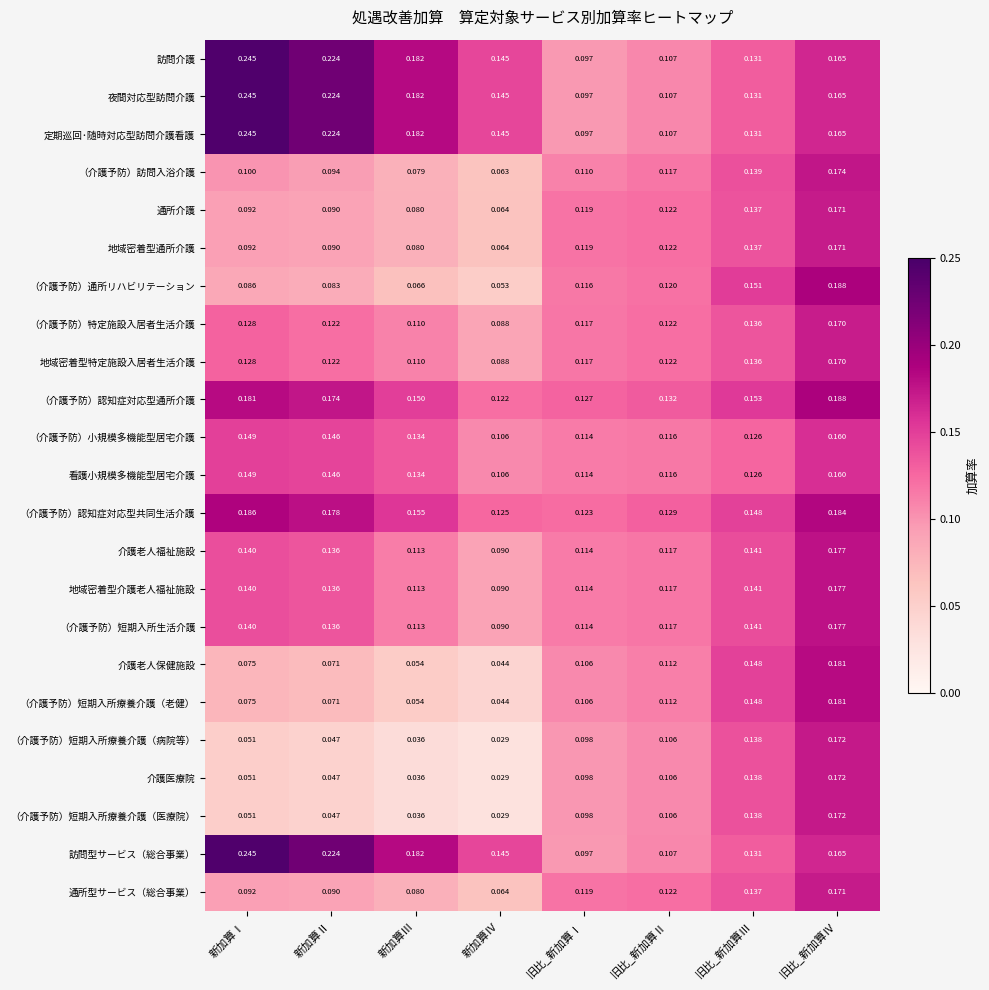

At which label does 通所型サービス（総合事業） reach its minimum?

新加算Ⅳ